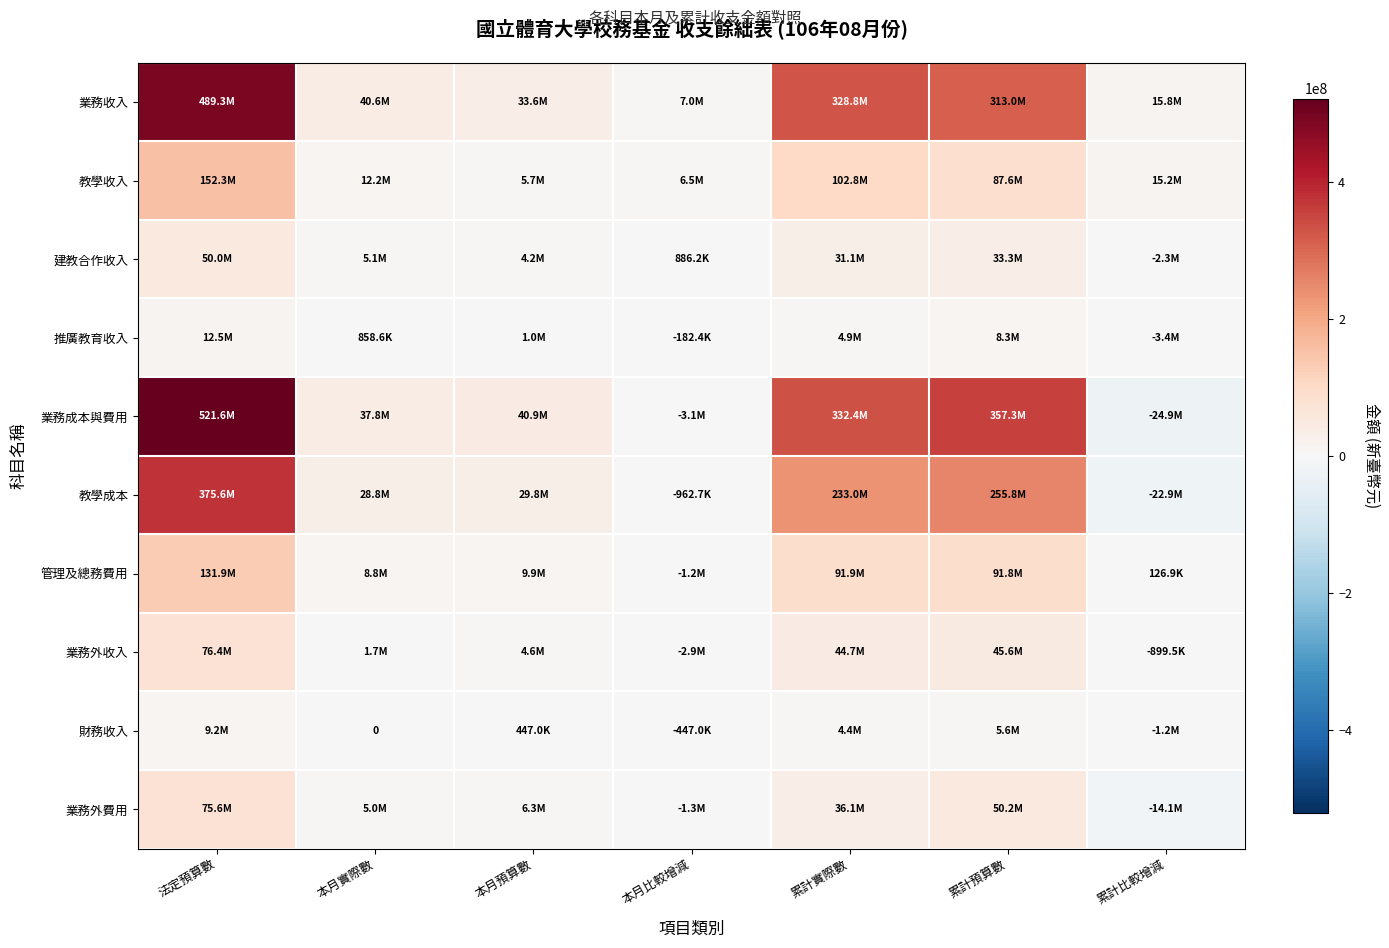

What is the average value of the 財務收入 series?

2566792